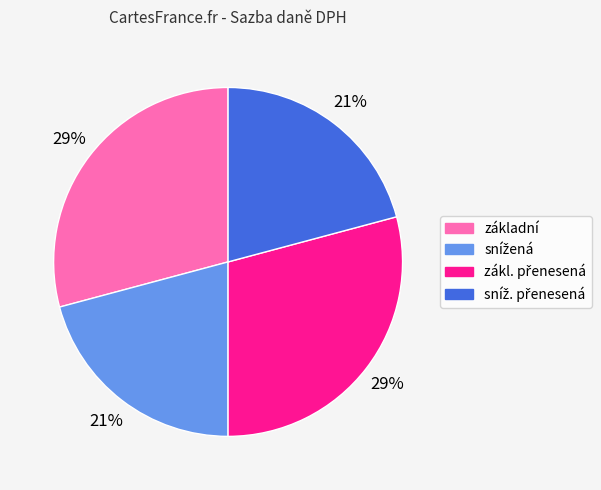

To the nearest percent, what is the difference between the largest and smallest slice percentages?

8%